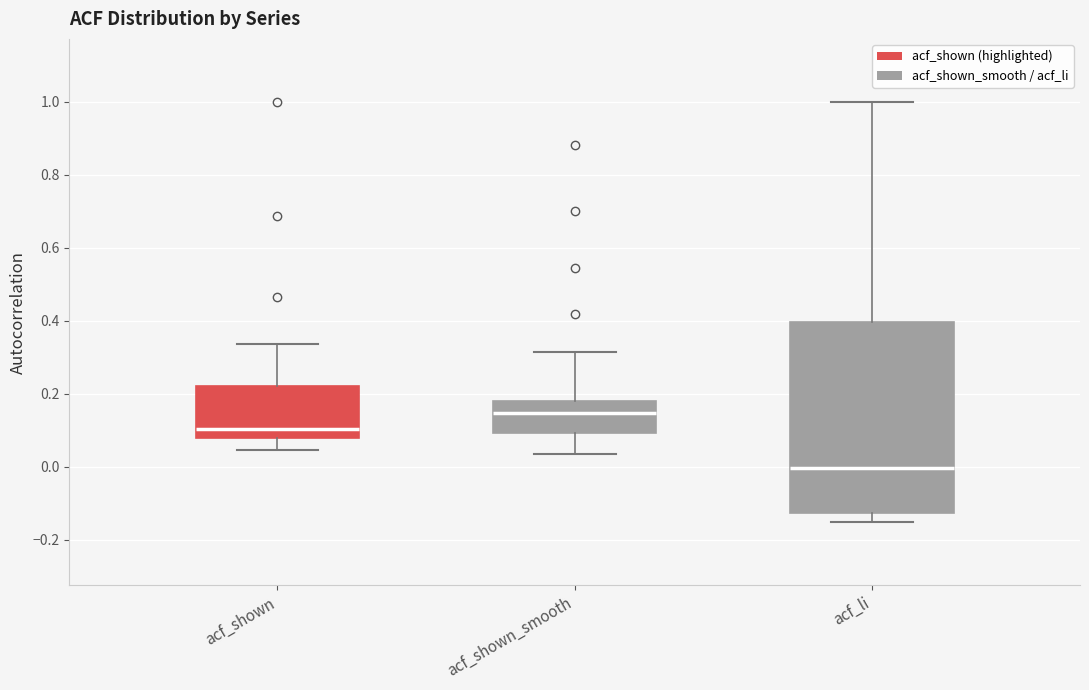

Reading left to right, read every box against the y-axis: the position of its median line, the range the box covers, and the ends of its whiskers. The values are not printed on the chart, so give them approximately, as read against the axis.

acf_shown: median 0.10, box 0.08 to 0.22, whiskers 0.04 to 0.34
acf_shown_smooth: median 0.14, box 0.10 to 0.18, whiskers 0.04 to 0.32
acf_li: median 0.00, box -0.12 to 0.40, whiskers -0.16 to 1.00